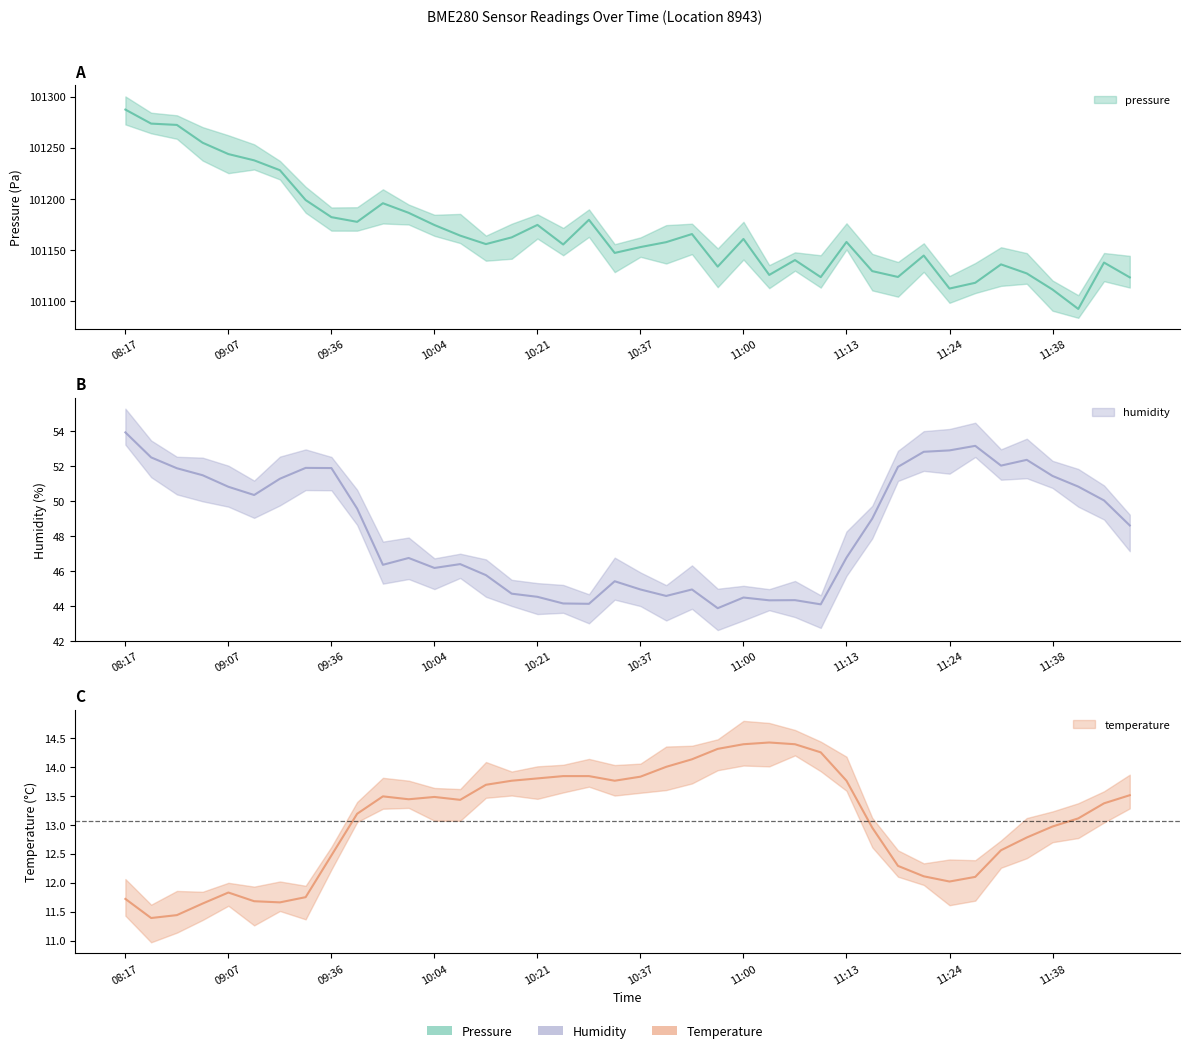

Where is temperature nearest to the value 12?

11:24